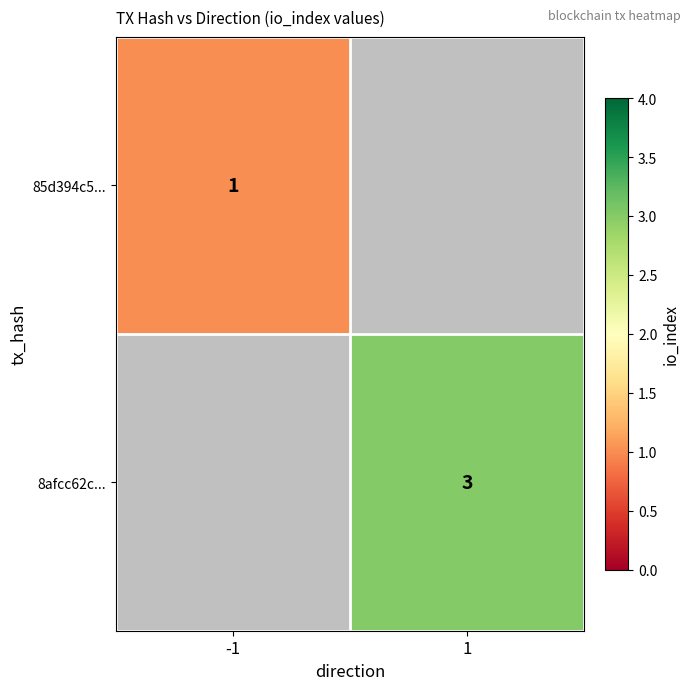

Is it true that 85d394c5... equals 0 at -1?

False